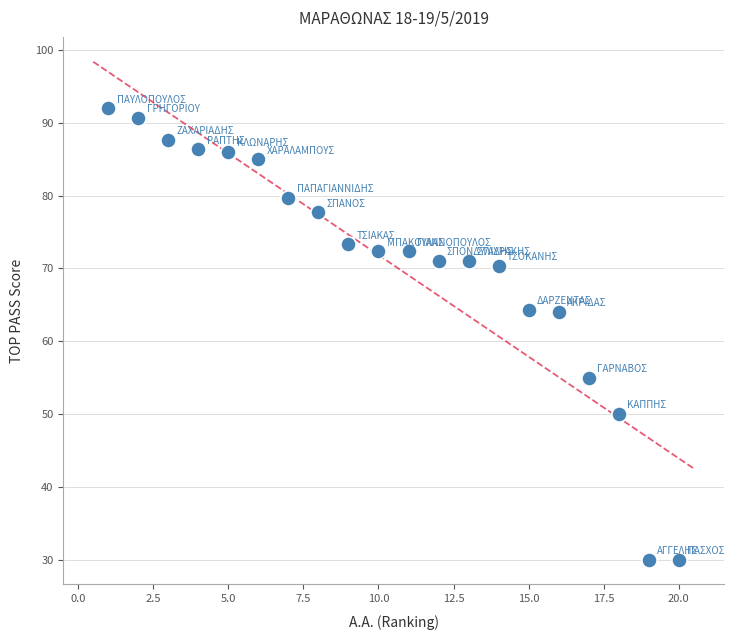

What is the range of X values (max minus min)?

19.0